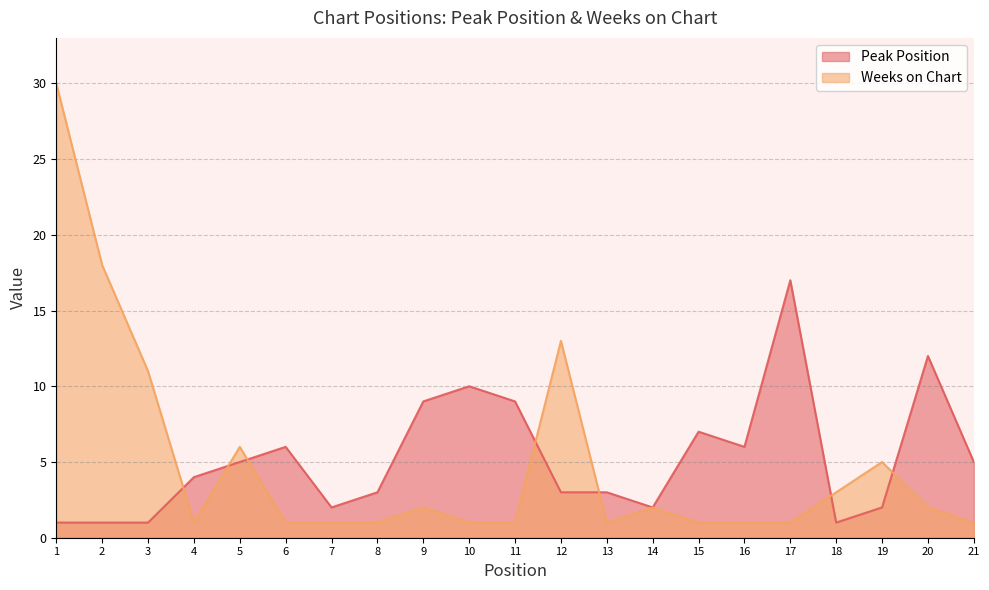

What is the average value of the Peak Position series?

5